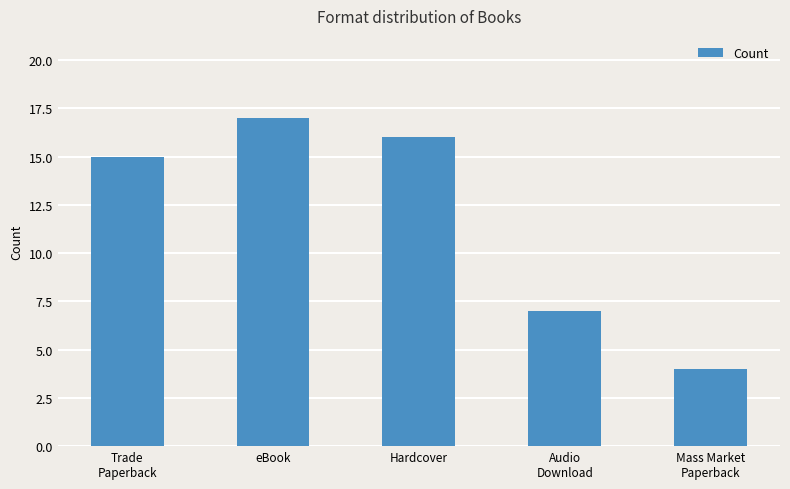

What is the approximate value at eBook, to the nearest 5?

15